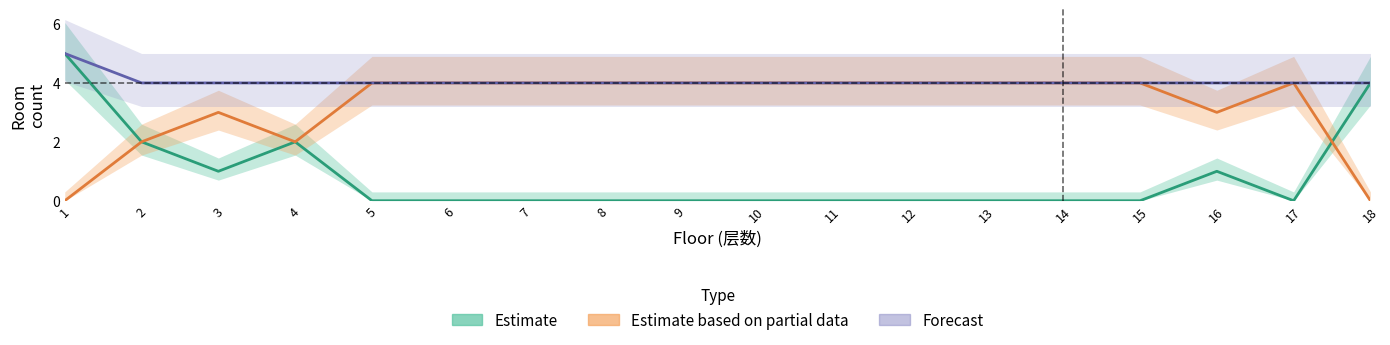

Reading right to left, list all the values displayed in this chart.

Estimate: 18=4	17=0	16=1	15=0	14=0	13=0	12=0	11=0	10=0	9=0	8=0	7=0	6=0	5=0	4=2	3=1	2=2	1=5
Estimate based on partial data: 18=0	17=4	16=3	15=4	14=4	13=4	12=4	11=4	10=4	9=4	8=4	7=4	6=4	5=4	4=2	3=3	2=2	1=0
Forecast: 18=4	17=4	16=4	15=4	14=4	13=4	12=4	11=4	10=4	9=4	8=4	7=4	6=4	5=4	4=4	3=4	2=4	1=5